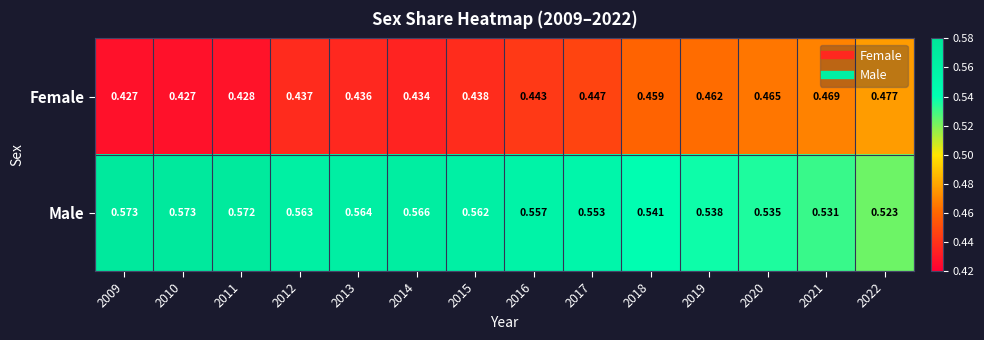

Rank the series at 2022 from lowest to highest value.

Female, Male